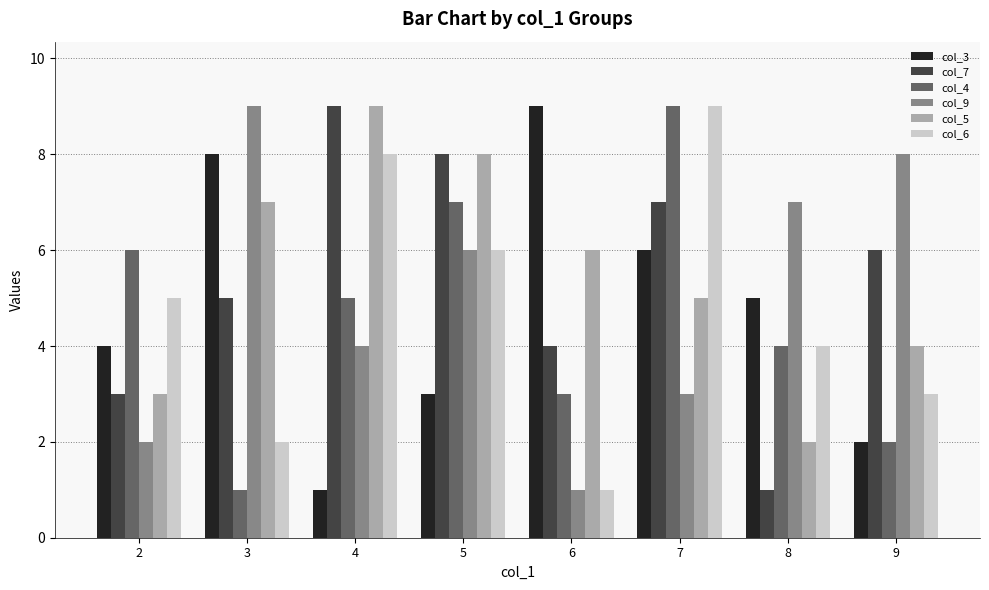

What is the sum of all col_7 values?

43